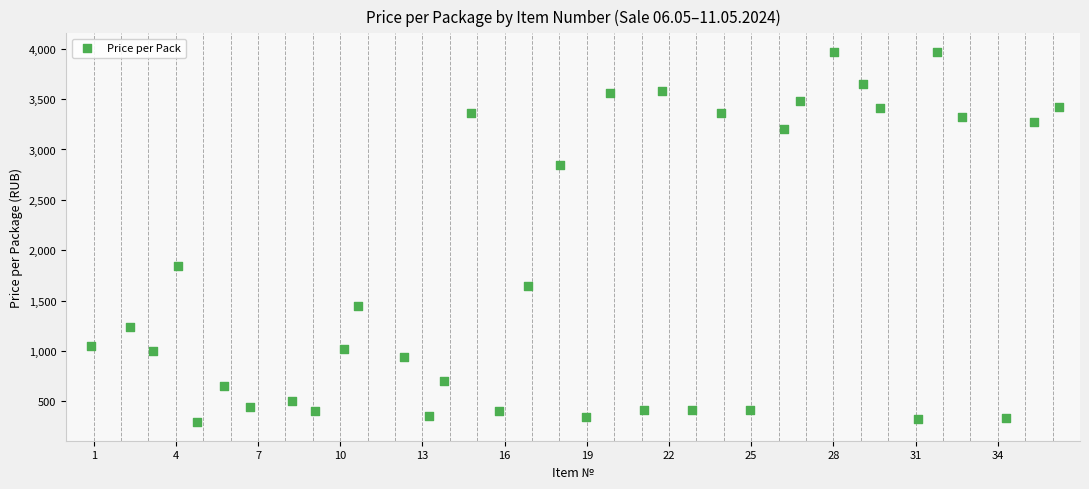

What Y value in the scatter plot is closest to 2131?

1843.3